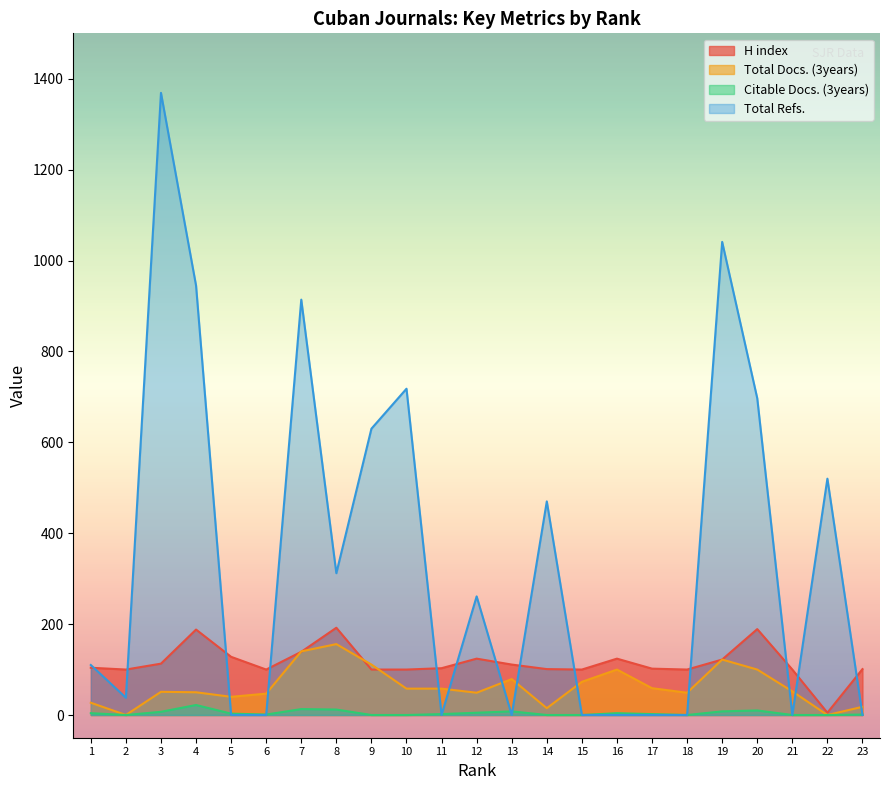

What is the difference between the Total Docs. (3years) values at 14 and 19?

107